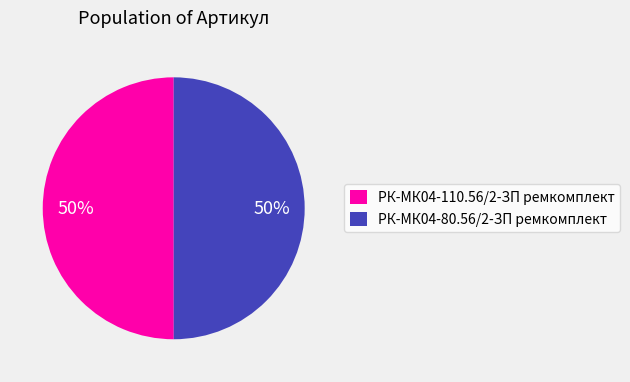

The РК-МК04-80.56/2-ЗП ремкомплект slice represents 58% of the pie. True or false?

False